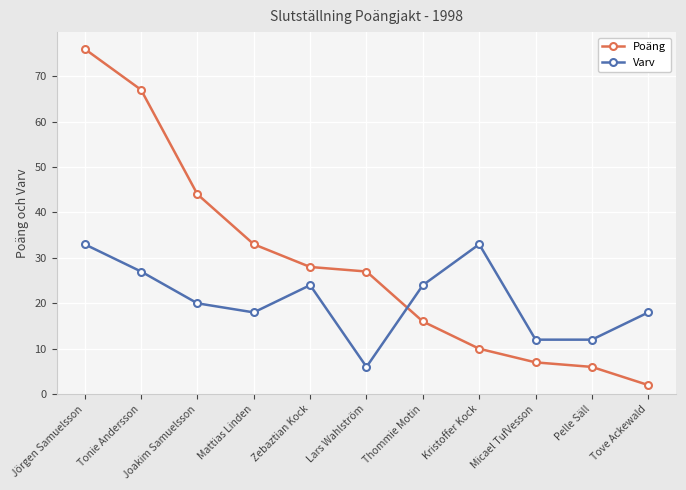

Where do Varv and Poäng first cross each other?

Lars Wahlström and Thommie Motin